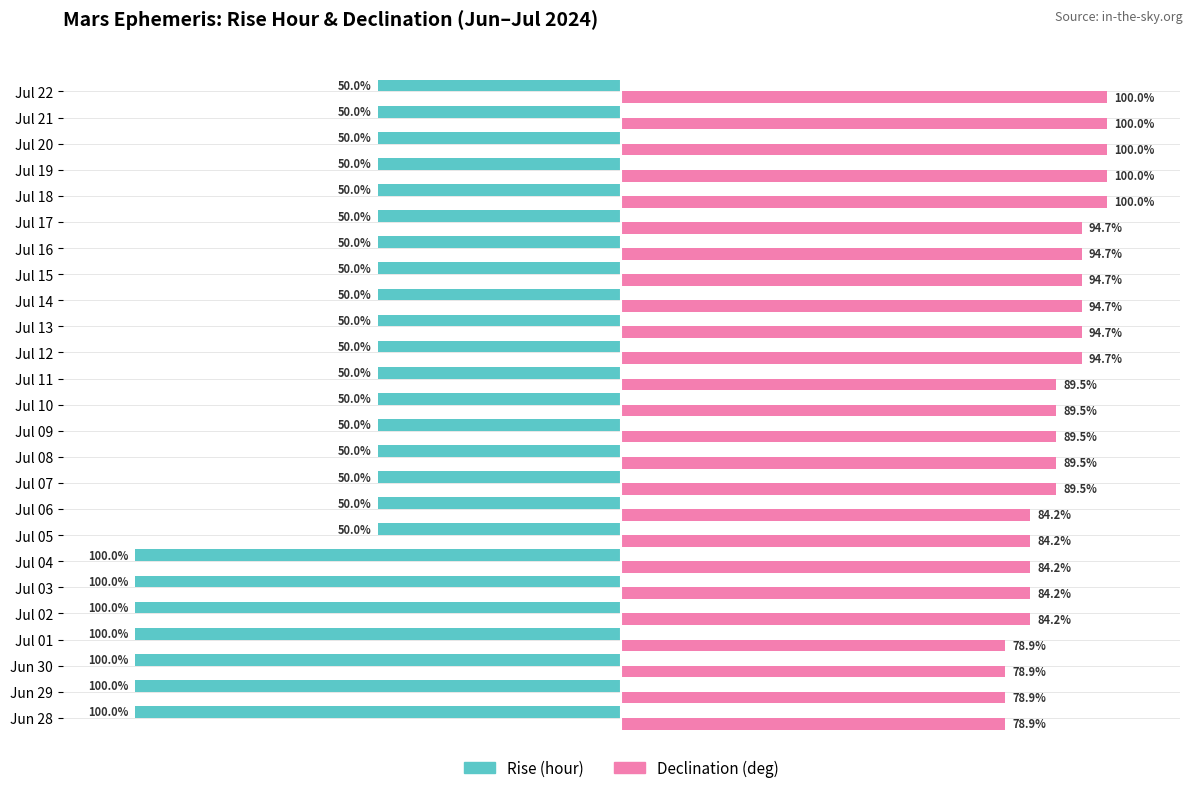

Rank the series by their maximum value, from highest to lowest.

Declination (deg), Rise (hour)